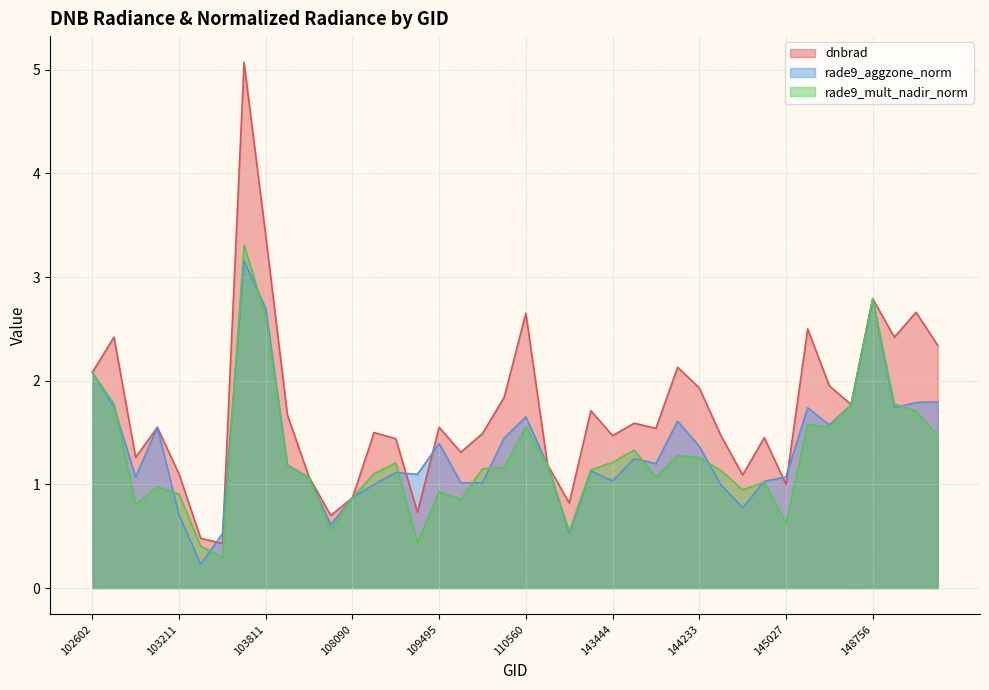

Which series has the largest total across all categories?

dnbrad